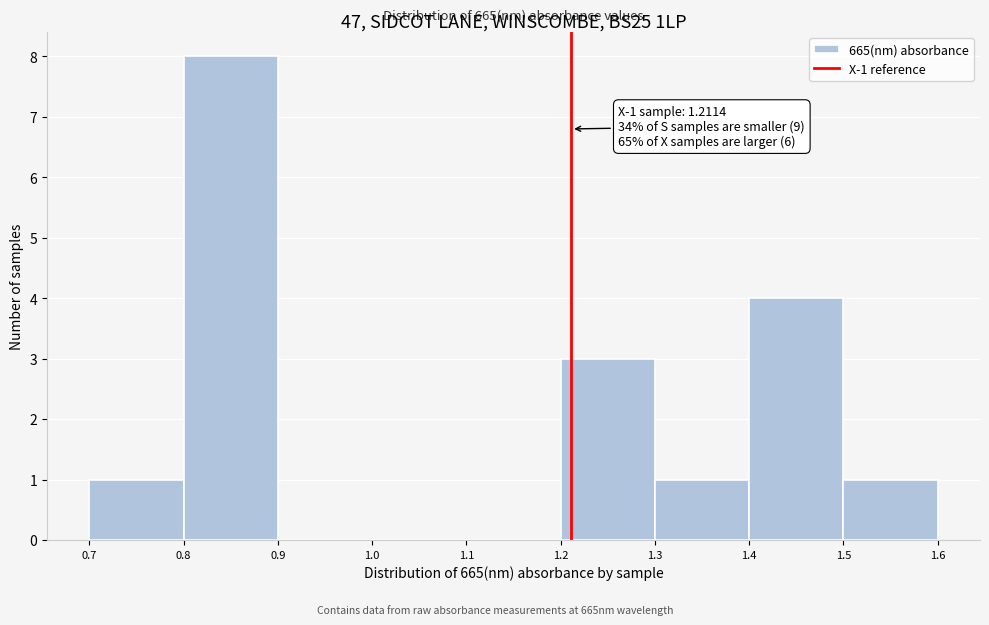

Over which range of the x-axis is the bar tallest?

0.8 to 0.9